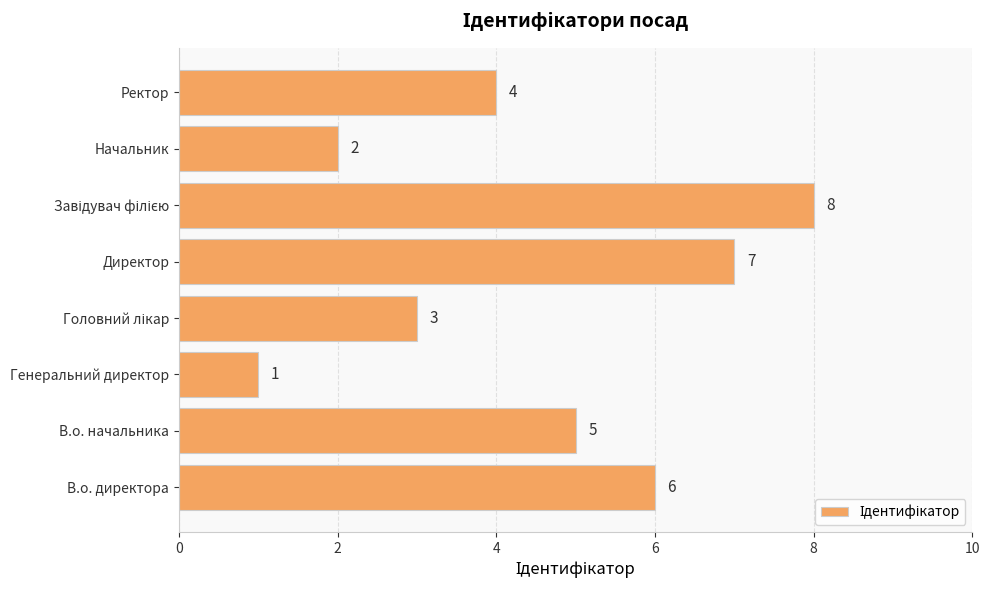

Between В.о. директора and Ректор, which is larger?

В.о. директора